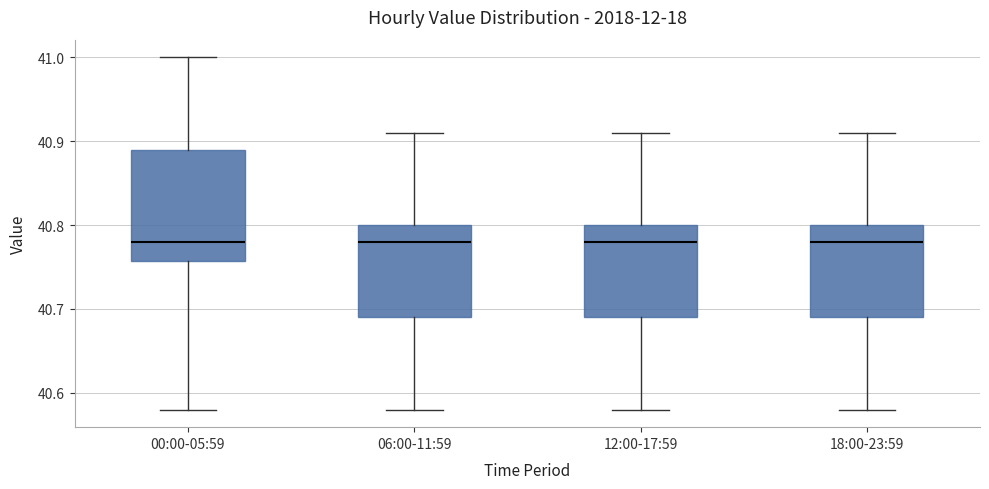

Which box is the tallest, from its lower edge to its upper edge?

00:00-05:59